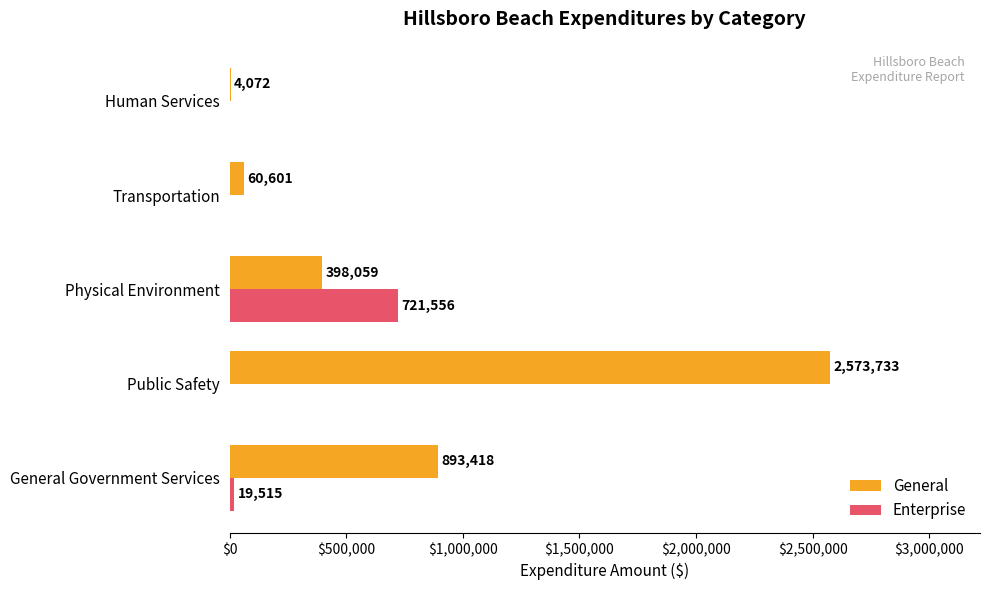

The value of Enterprise at Transportation is 0. True or false?

True